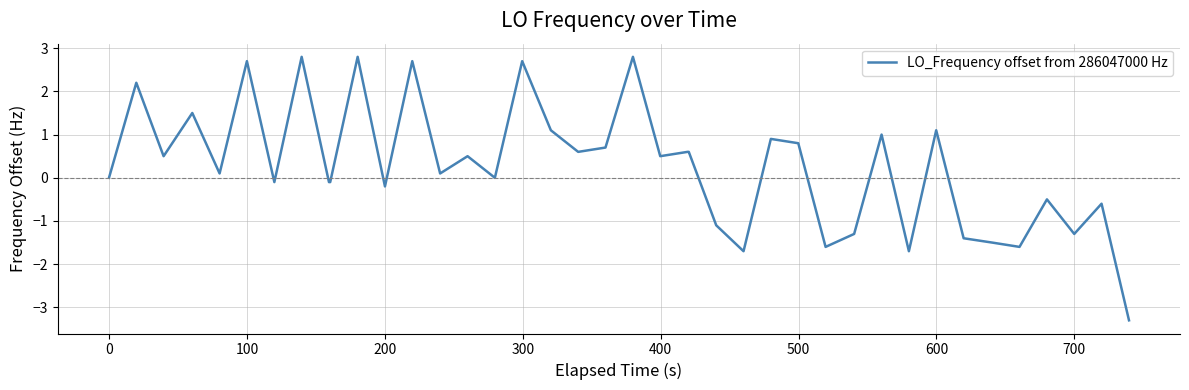

What is the difference between the maximum and minimum values?

6.1